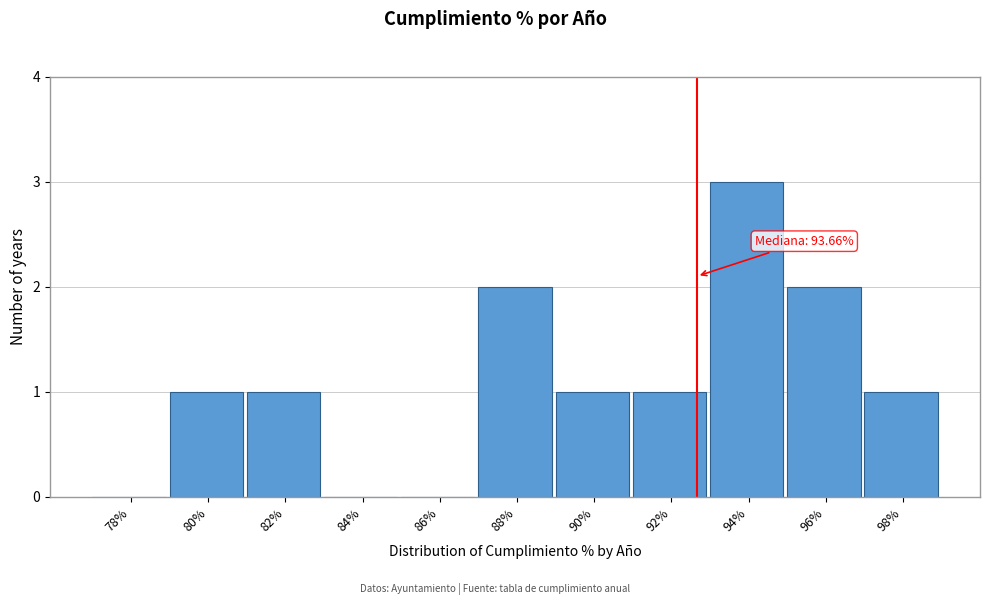

Reading right to left, transcribe all the data shown in this chart.

98%=1	96%=2	94%=3	92%=1	90%=1	88%=2	86%=0	84%=0	82%=1	80%=1	78%=0